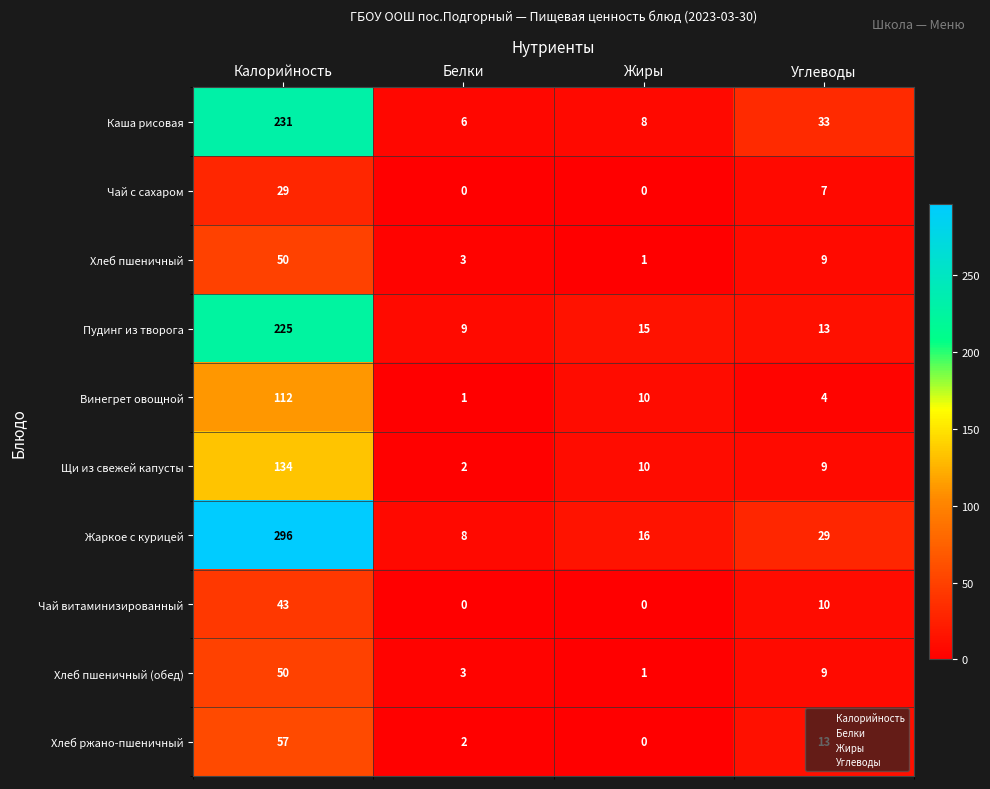

Is the value of Хлеб ржано-пшеничный at Жиры greater than the value of Щи из свежей капусты at Углеводы?

No